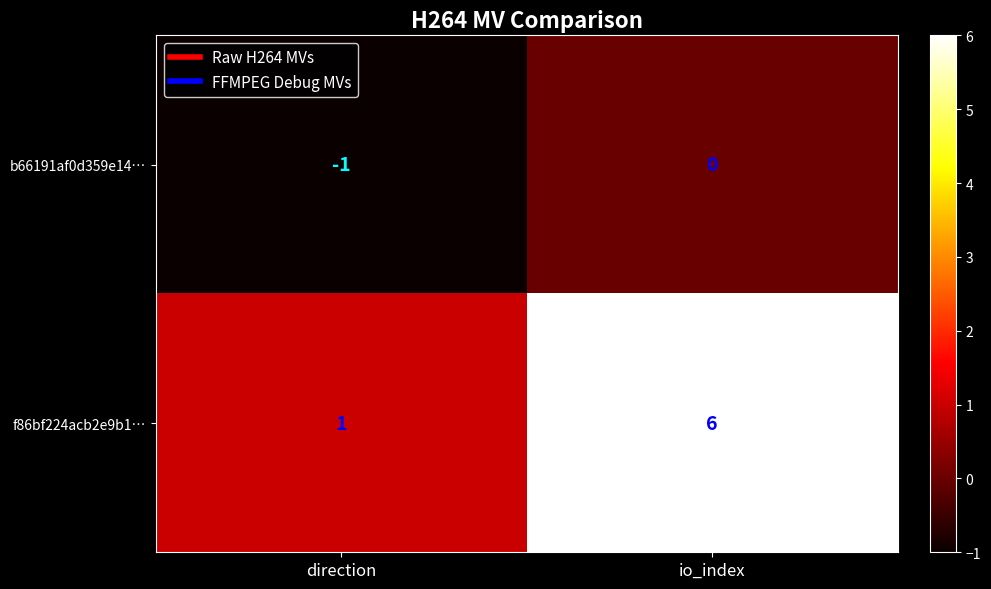

What is the average value of the f86bf224acb2e9b1… series?

4